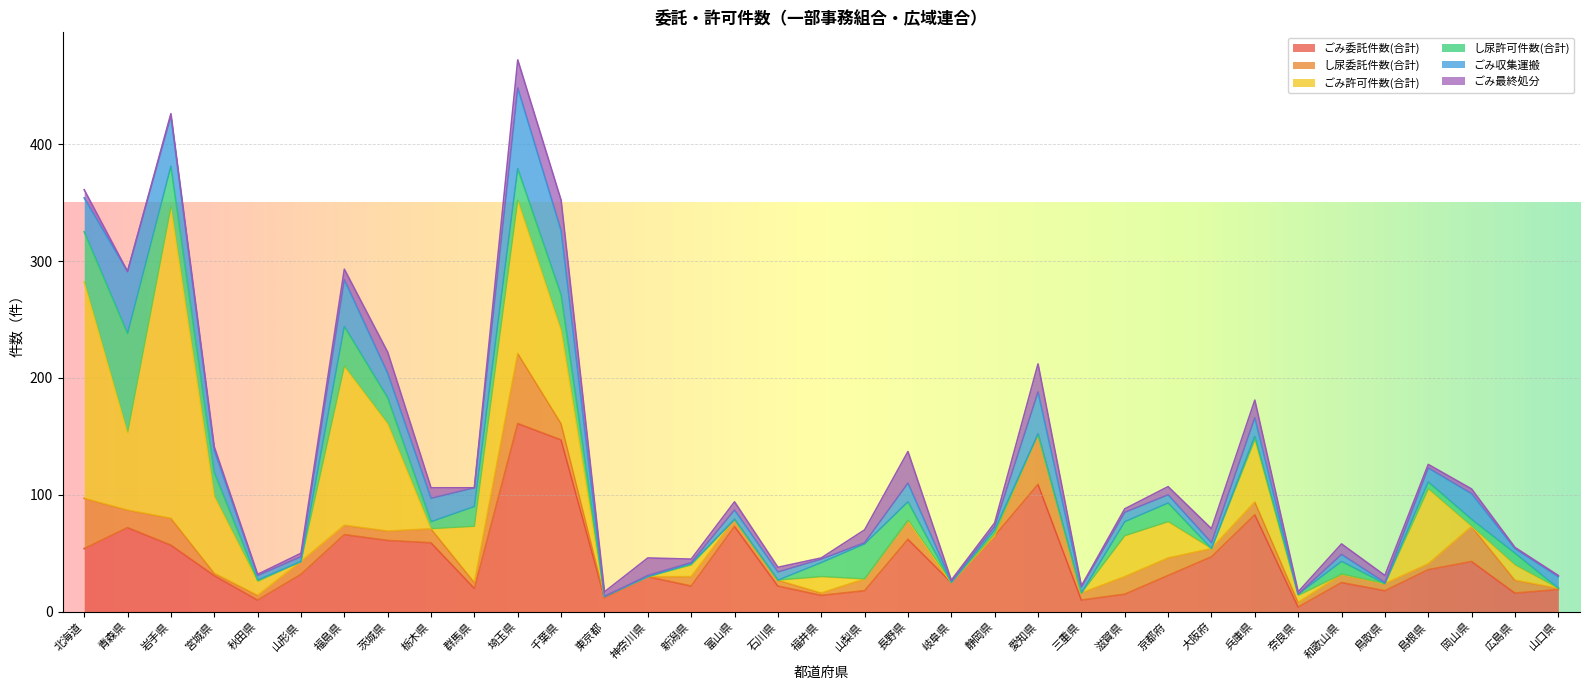

What position from the left is 山形県?

6